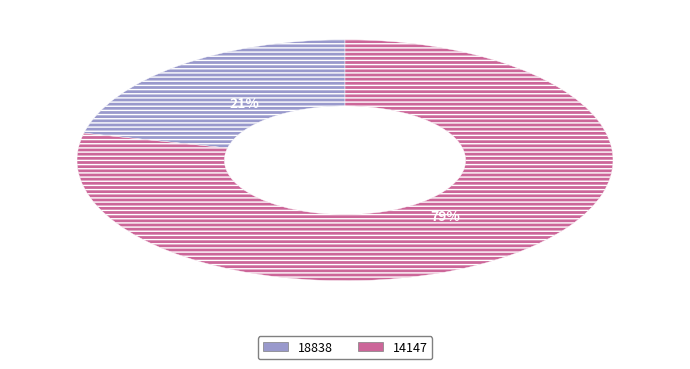

Rank the categories by value from lowest to highest.

18838, 14147